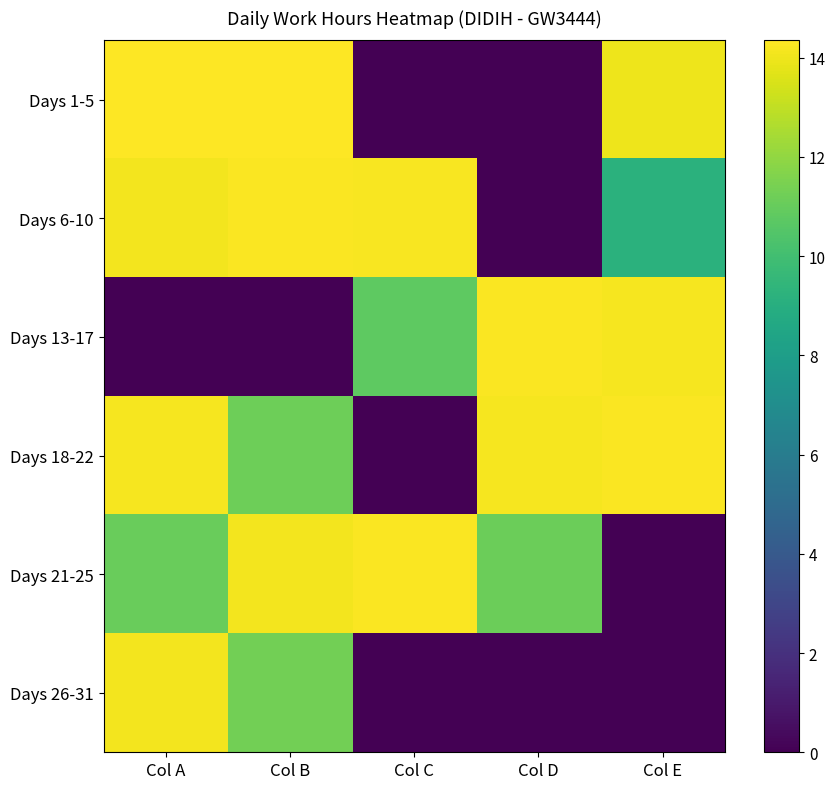

At which category is the sum across all series the highest?

Col A